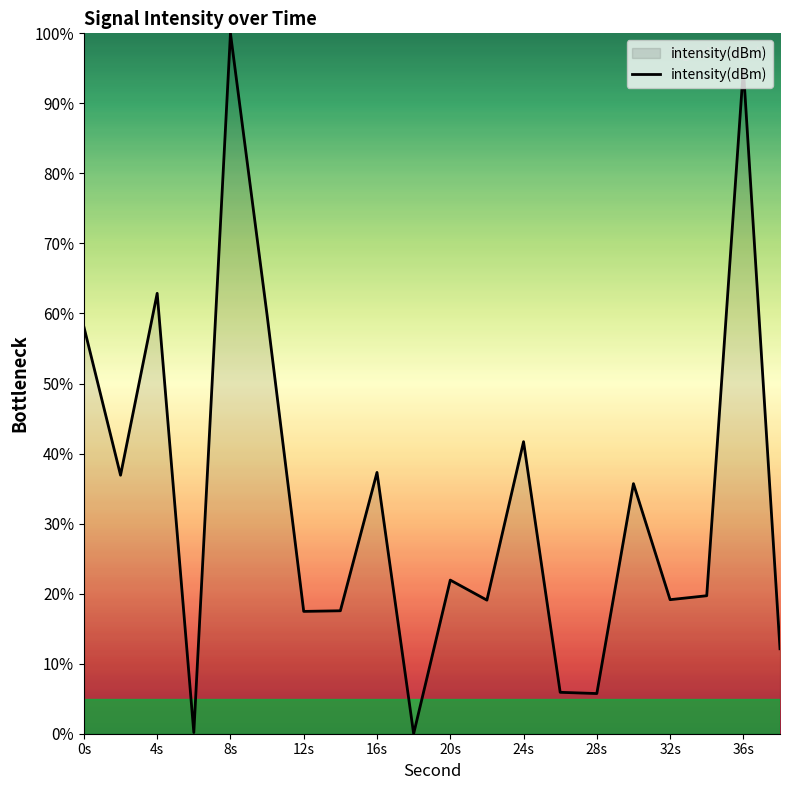

What is the difference between the maximum and minimum values?

100.0